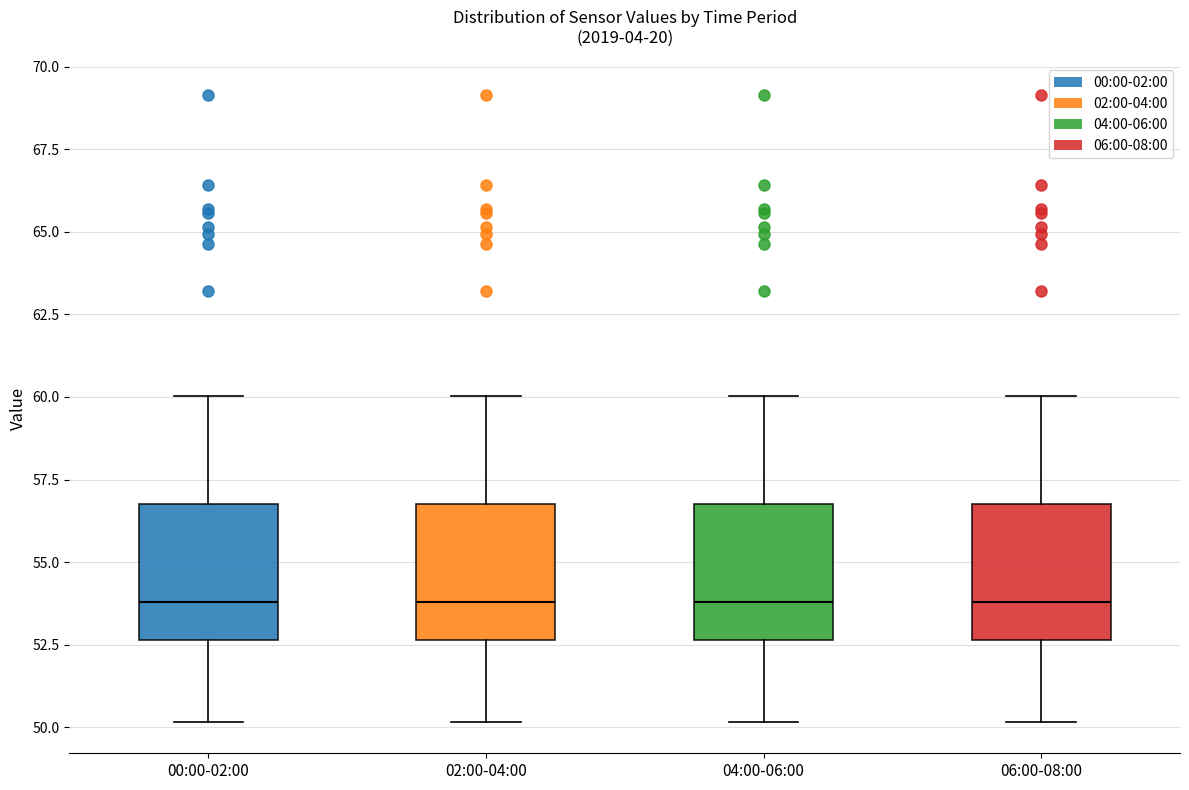

Reading left to right, read every box against the y-axis: the position of its median line, the range the box covers, and the ends of its whiskers. The values are not printed on the chart, so give them approximately, as read against the axis.

00:00-02:00: median 54.0, box 52.5 to 57.0, whiskers 50.0 to 60.0
02:00-04:00: median 54.0, box 52.5 to 57.0, whiskers 50.0 to 60.0
04:00-06:00: median 54.0, box 52.5 to 57.0, whiskers 50.0 to 60.0
06:00-08:00: median 54.0, box 52.5 to 57.0, whiskers 50.0 to 60.0